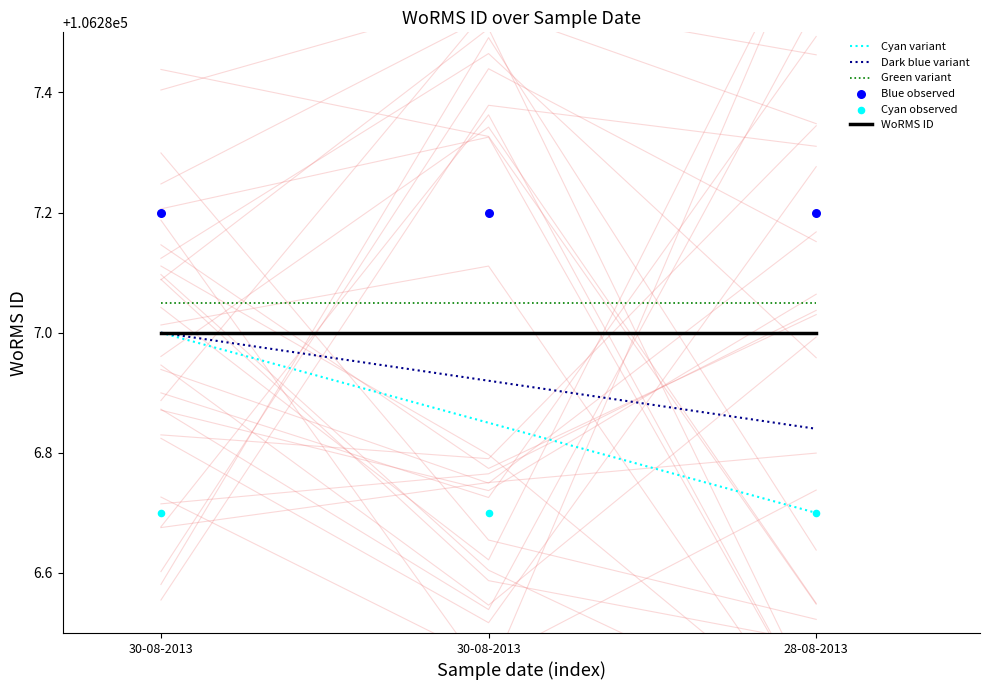

At how many categories does at least one series exceed 106286?

3